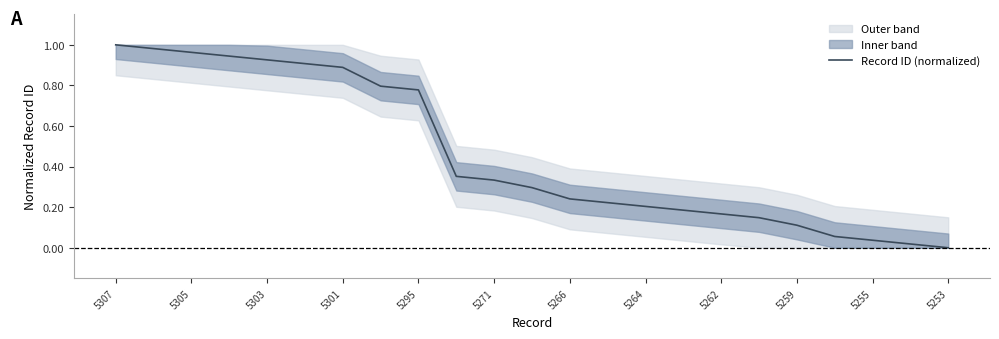

What is the sum of all values?

10.6